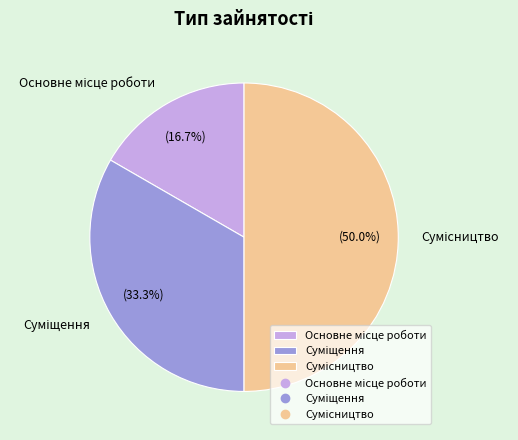

Is it true that Основне місце роботи is 17% of the pie?

True